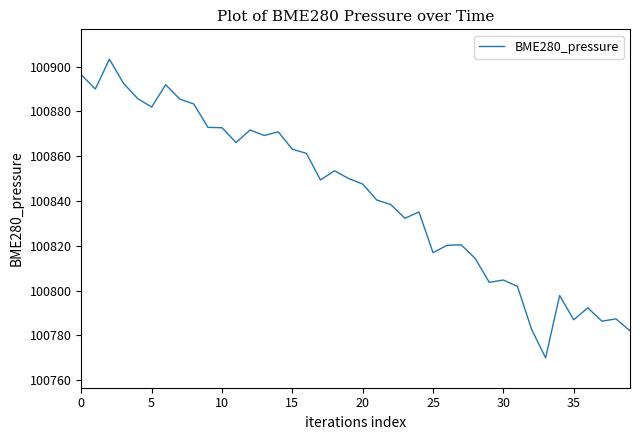

What is the smallest value displayed?

100769.9